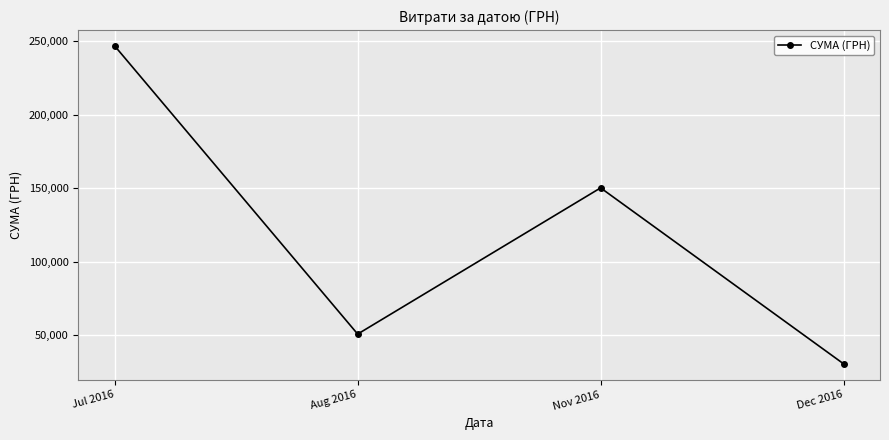

How many interior local valleys (lower than both neighbors) does the data have?

1